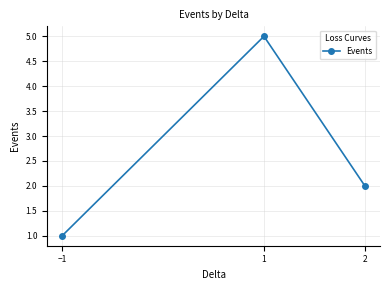

What is the average value?

3